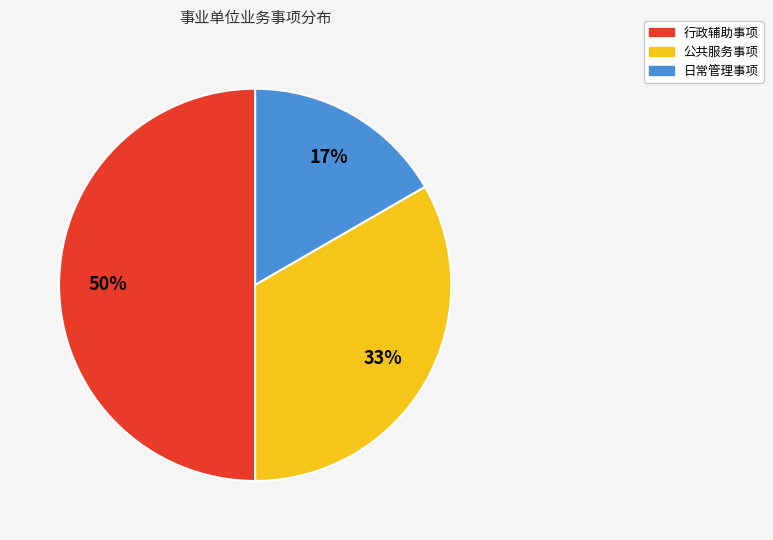

Does 日常管理事项 account for over 50% of the chart?

No